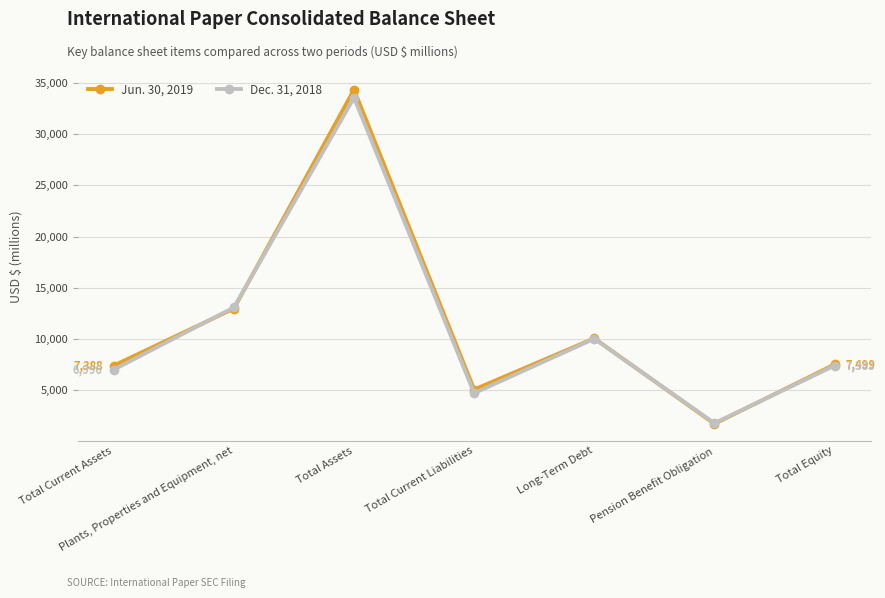

How many values in the Jun. 30, 2019 series are below 7499?

3